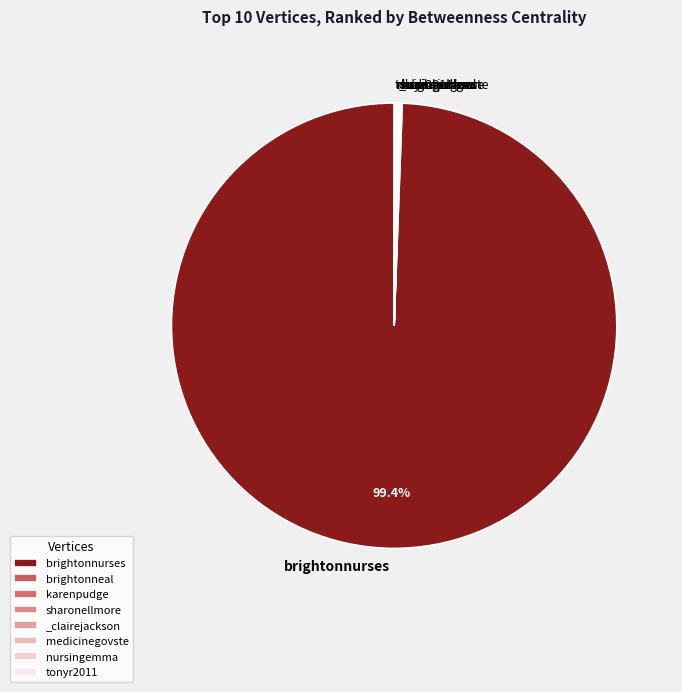

What is the majority slice?

brightonnurses